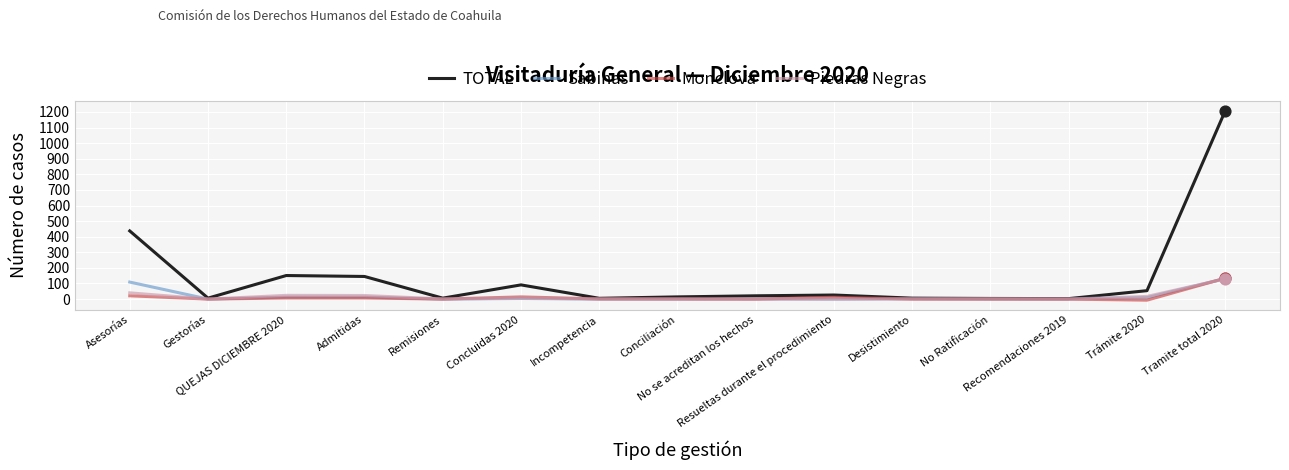

What are all the series names shown in the legend?

TOTAL, Sabinas, Monclova, Piedras Negras